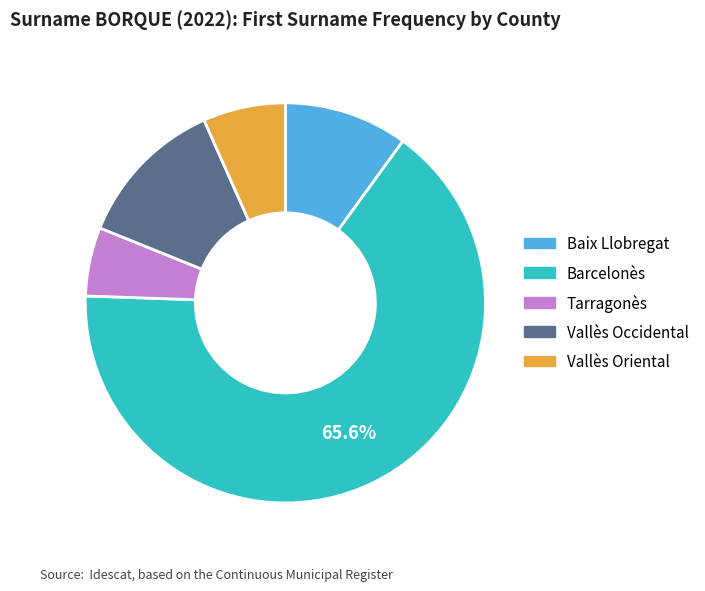

To the nearest percent, what is the average slice percentage?

20%